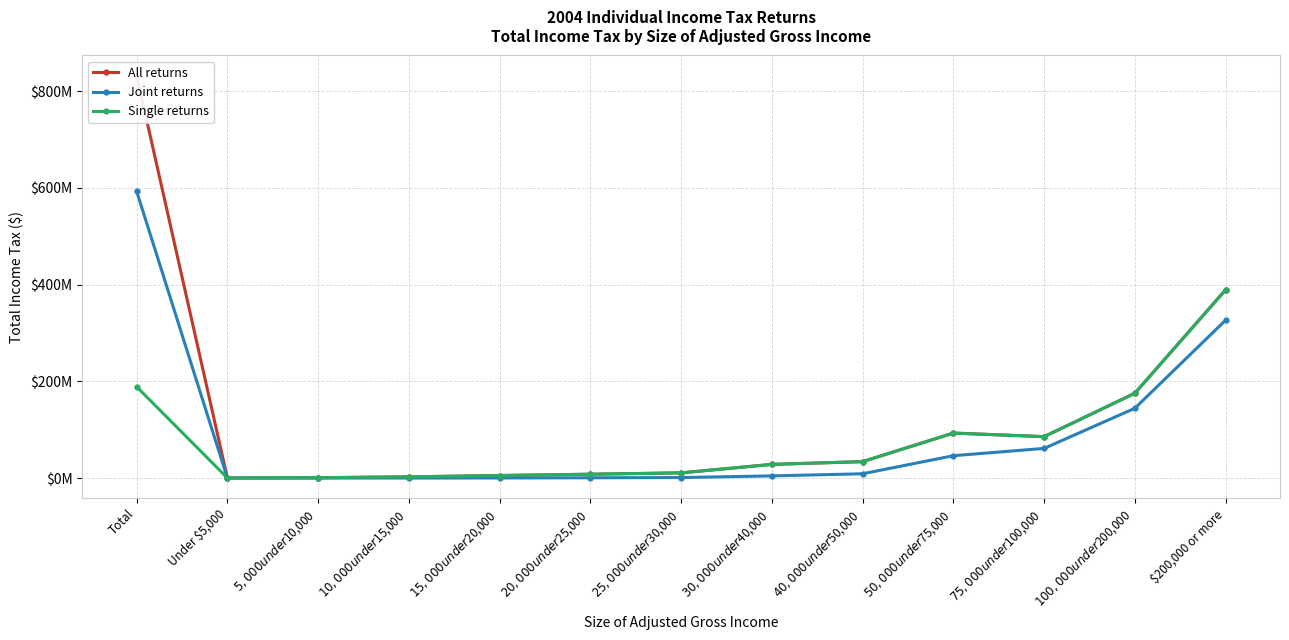

What is the difference between the Single returns values at $10,000 under $15,000 and $100,000 under $200,000?

172714032